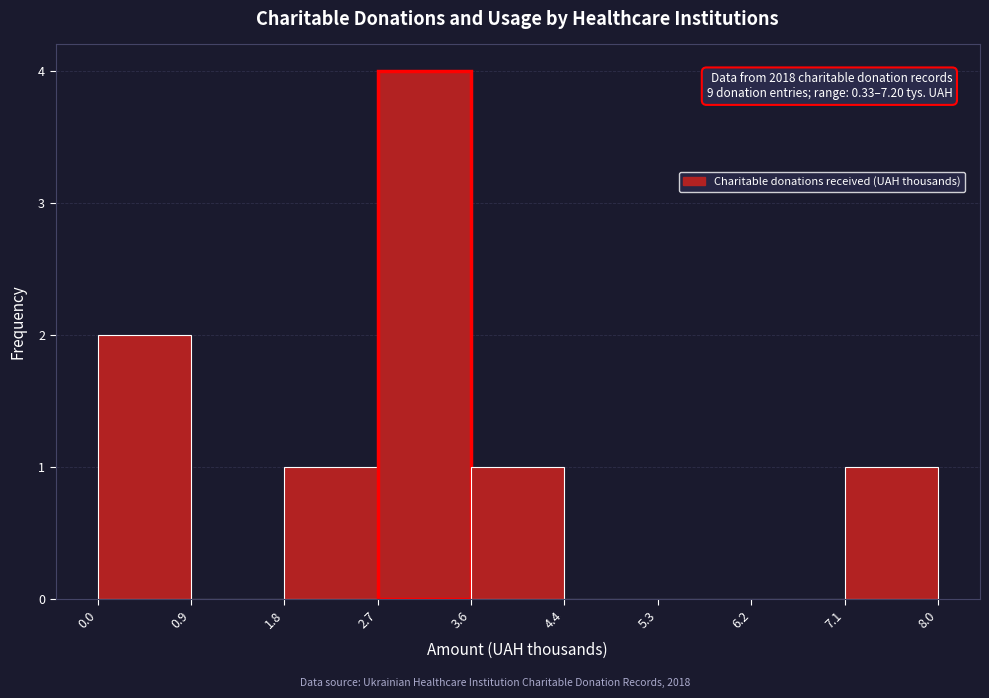

Over which range of the x-axis is the bar tallest?

2.7 to 3.6